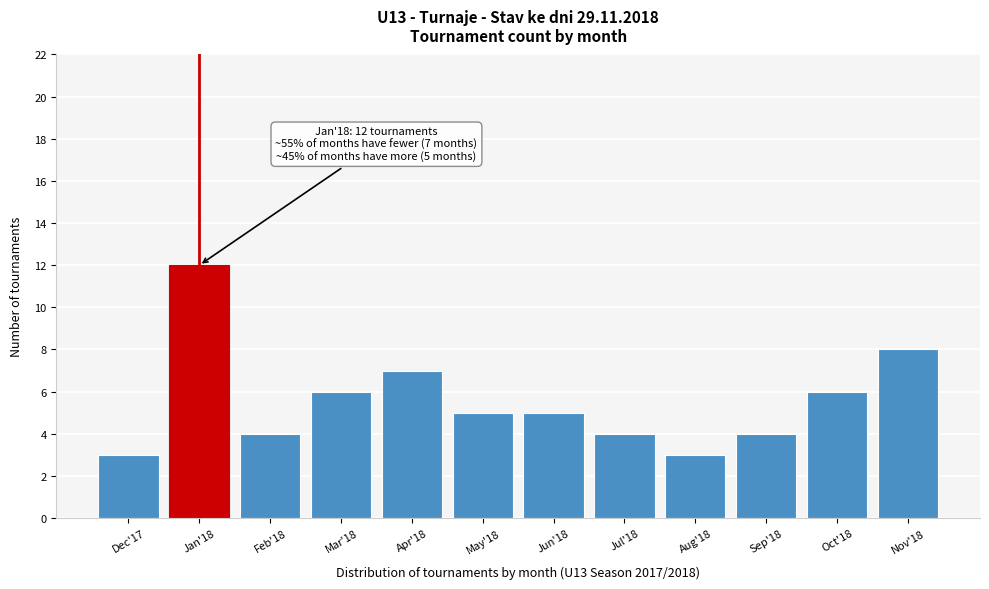

Reading left to right, transcribe all the data shown in this chart.

Dec'17=3	Jan'18=12	Feb'18=4	Mar'18=6	Apr'18=7	May'18=5	Jun'18=5	Jul'18=4	Aug'18=3	Sep'18=4	Oct'18=6	Nov'18=8